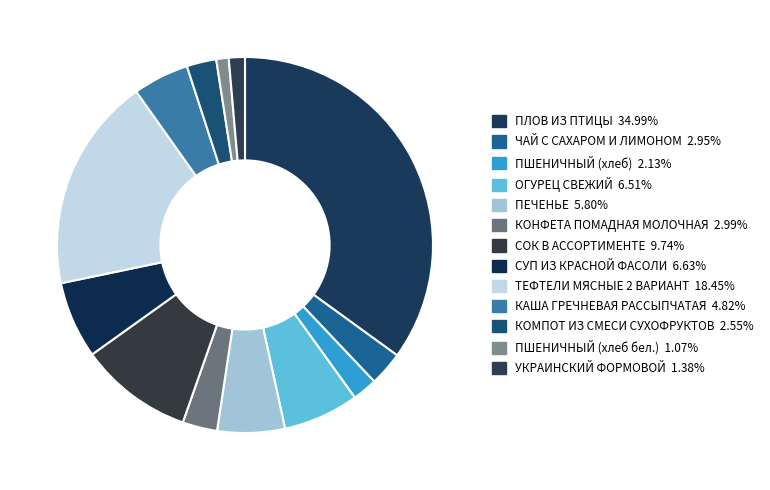

How many slices are in this pie chart?

13